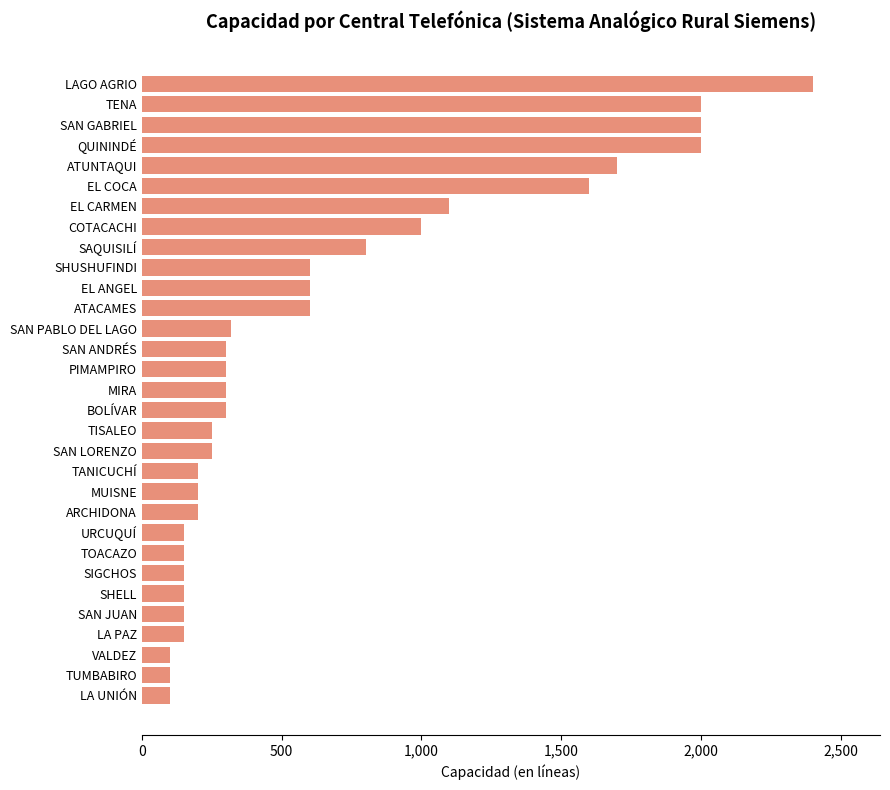

The chart shows a value of 250 at TISALEO. True or false?

True